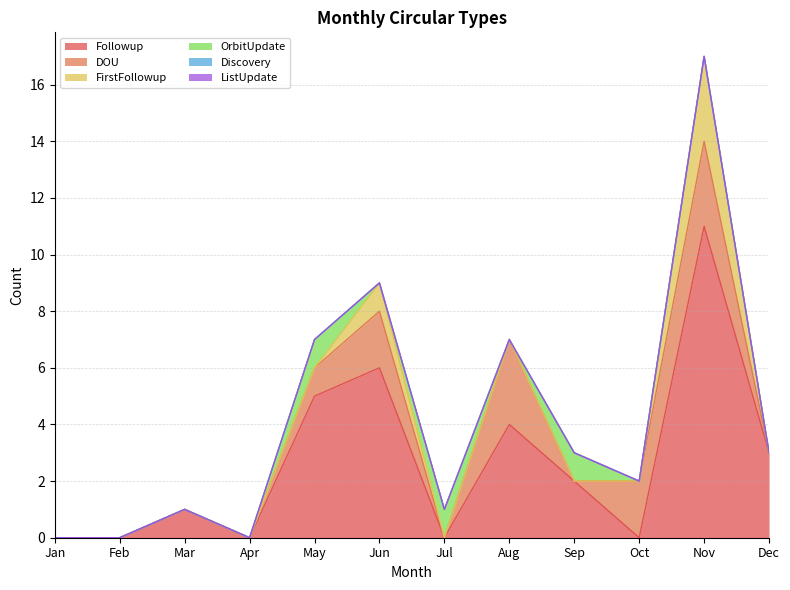

Reading left to right, list all the values displayed in this chart.

Followup: Jan=0	Feb=0	Mar=1	Apr=0	May=5	Jun=6	Jul=0	Aug=4	Sep=2	Oct=0	Nov=11	Dec=3
DOU: Jan=0	Feb=0	Mar=0	Apr=0	May=1	Jun=2	Jul=0	Aug=3	Sep=0	Oct=2	Nov=3	Dec=0
FirstFollowup: Jan=0	Feb=0	Mar=0	Apr=0	May=0	Jun=1	Jul=0	Aug=0	Sep=0	Oct=0	Nov=3	Dec=0
OrbitUpdate: Jan=0	Feb=0	Mar=0	Apr=0	May=1	Jun=0	Jul=1	Aug=0	Sep=1	Oct=0	Nov=0	Dec=0
Discovery: Jan=0	Feb=0	Mar=0	Apr=0	May=0	Jun=0	Jul=0	Aug=0	Sep=0	Oct=0	Nov=0	Dec=0
ListUpdate: Jan=0	Feb=0	Mar=0	Apr=0	May=0	Jun=0	Jul=0	Aug=0	Sep=0	Oct=0	Nov=0	Dec=0